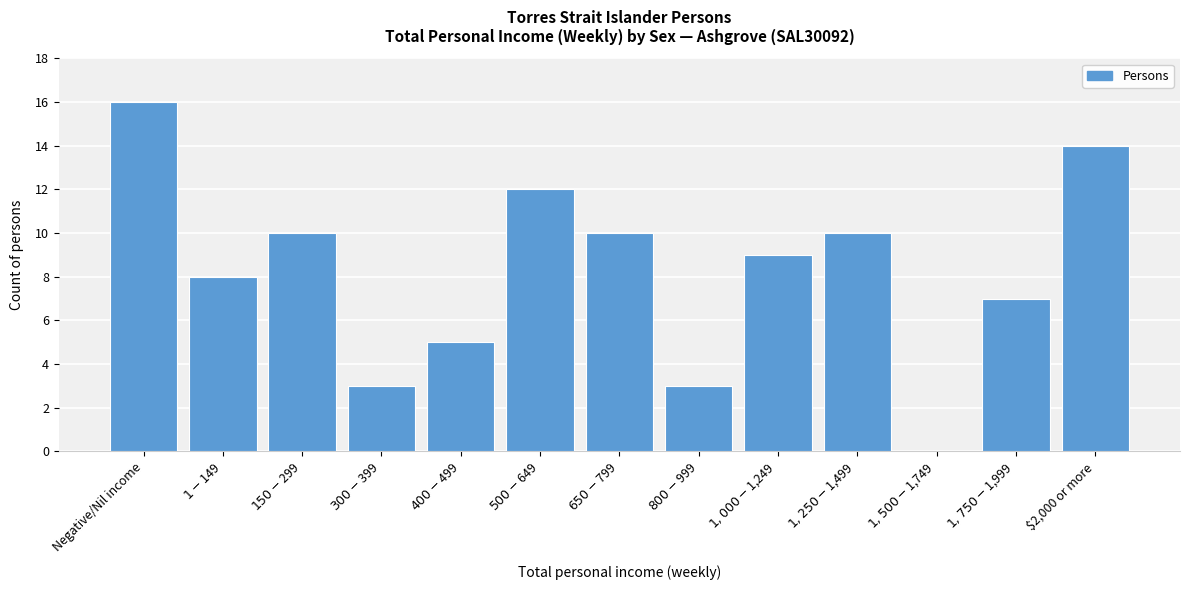

What is the sum of all values?

107